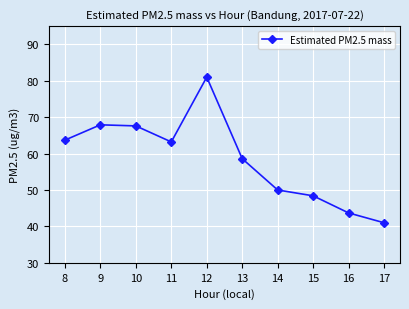

Which has a higher value, 13 or 11?

11